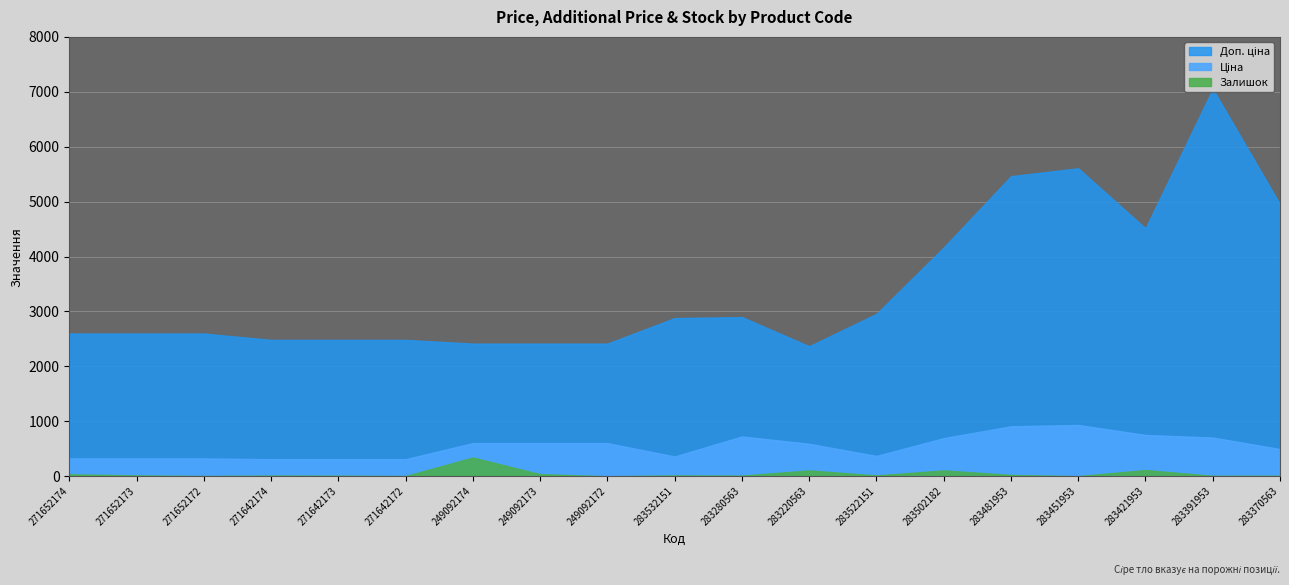

What is the difference between the maximum and minimum values in the Залишок series?

341.0